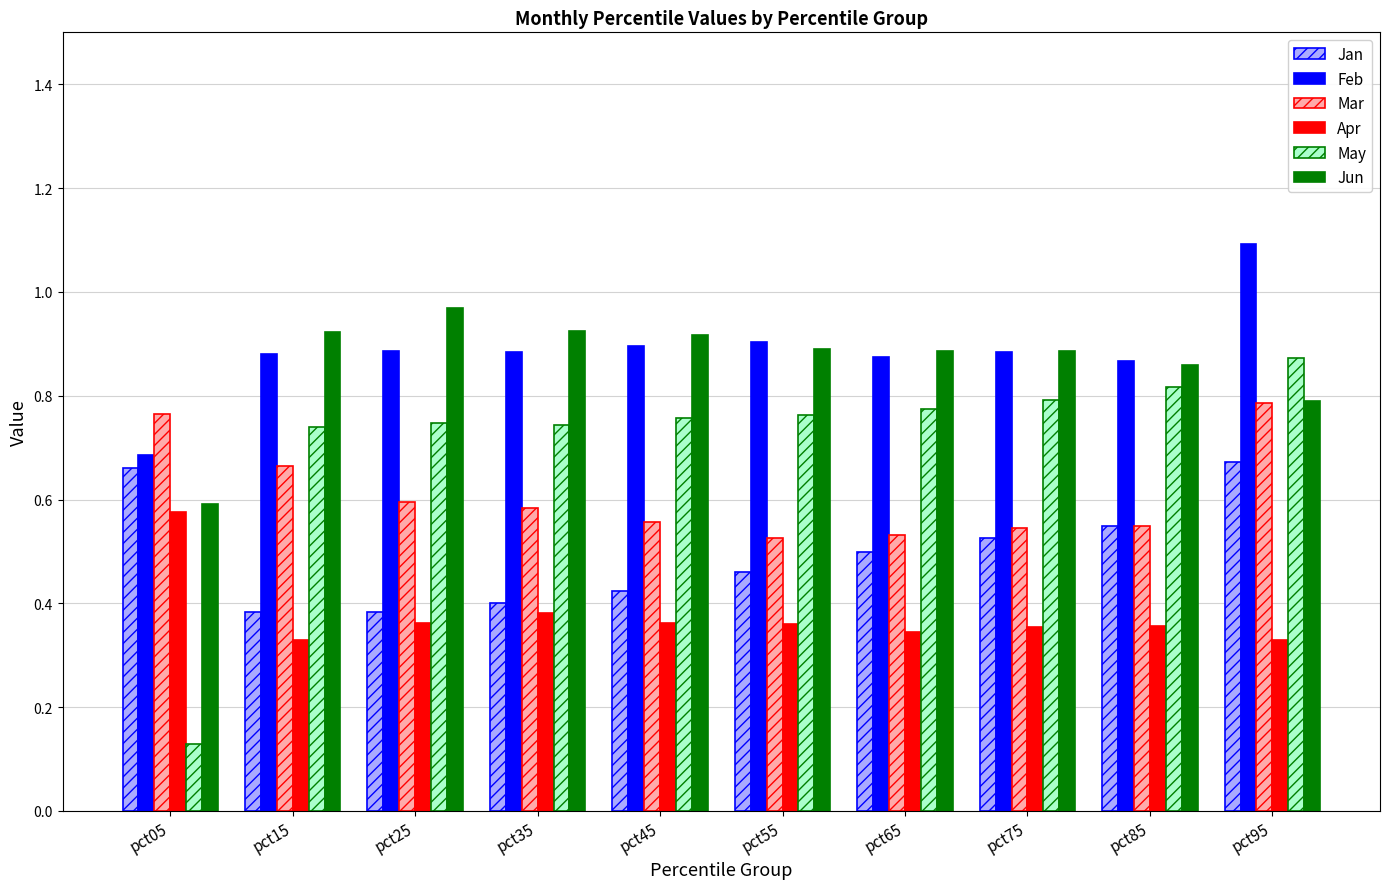

What are all the series names shown in the legend?

Jan, Feb, Mar, Apr, May, Jun